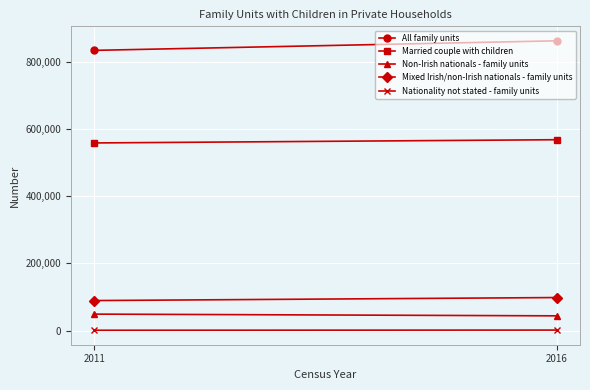

True or false: Non-Irish nationals - family units has a value of 49191 at 2011.

True